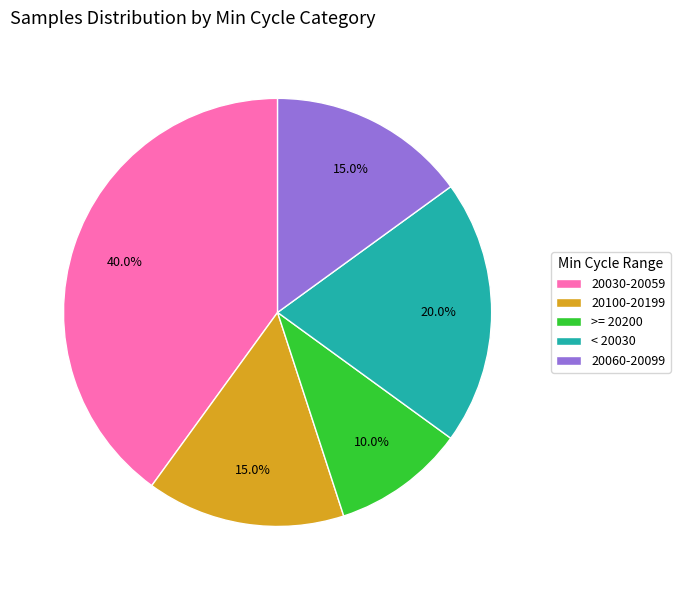

Is 20060-20099 the majority of the pie?

No